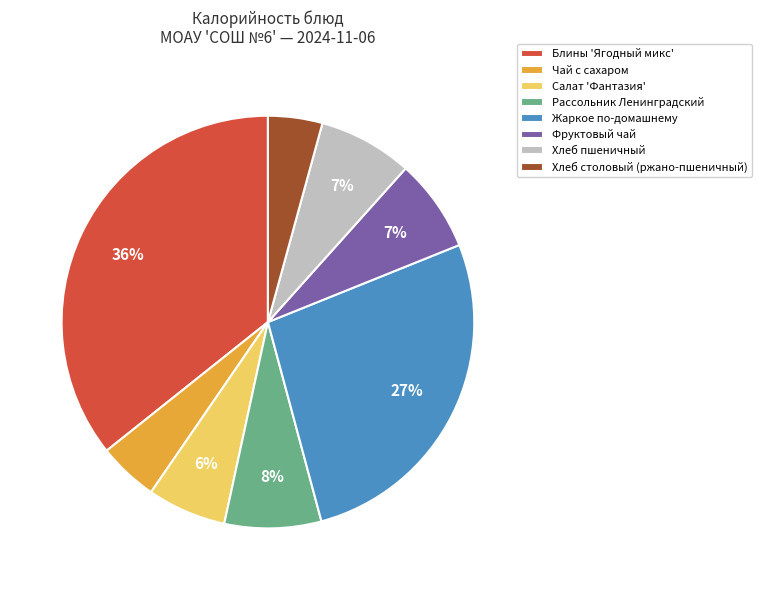

Is the sum of Фруктовый чай and Рассольник Ленинградский greater than half?

No